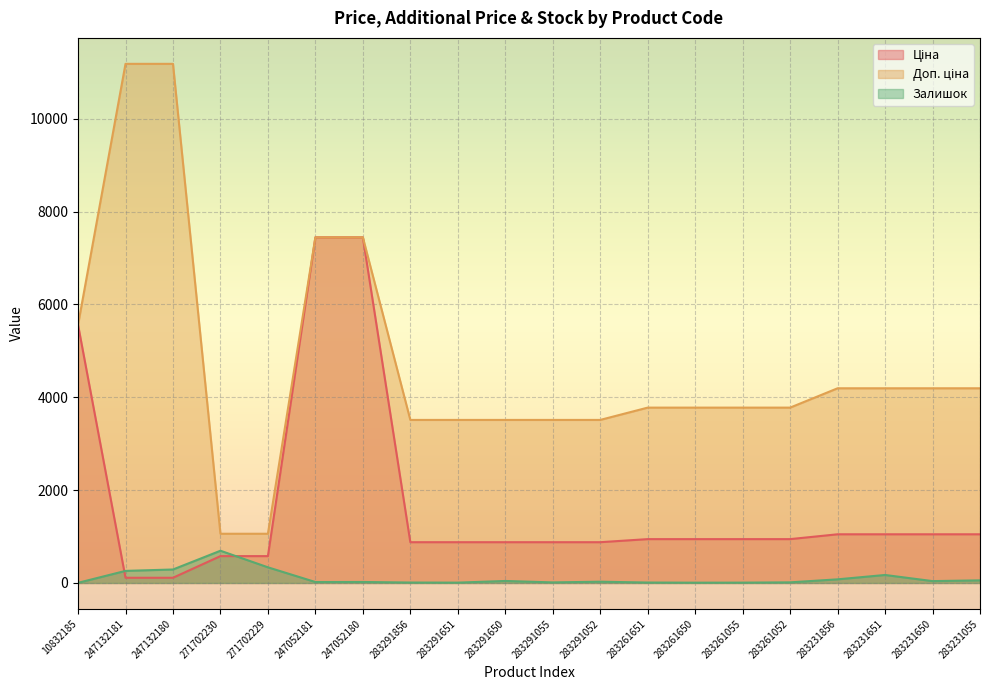

Where is Ціна nearest to the value 3778?

10832185